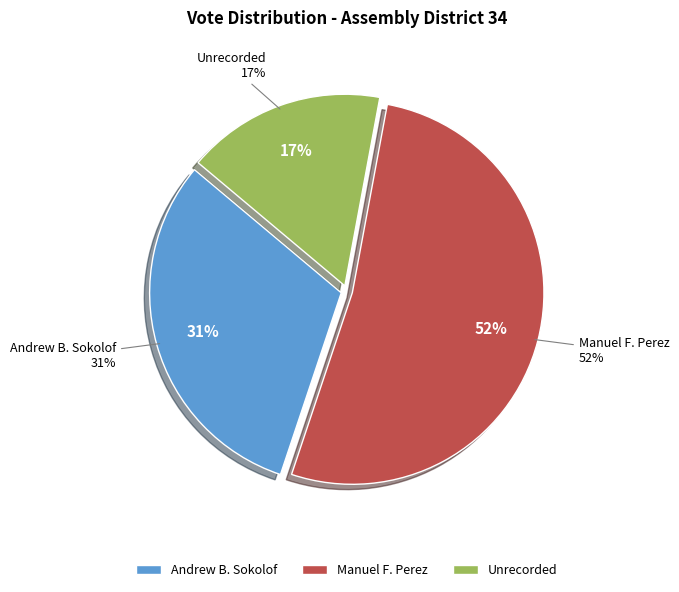

What percentage is the Unrecorded slice, to the nearest percent?

17%